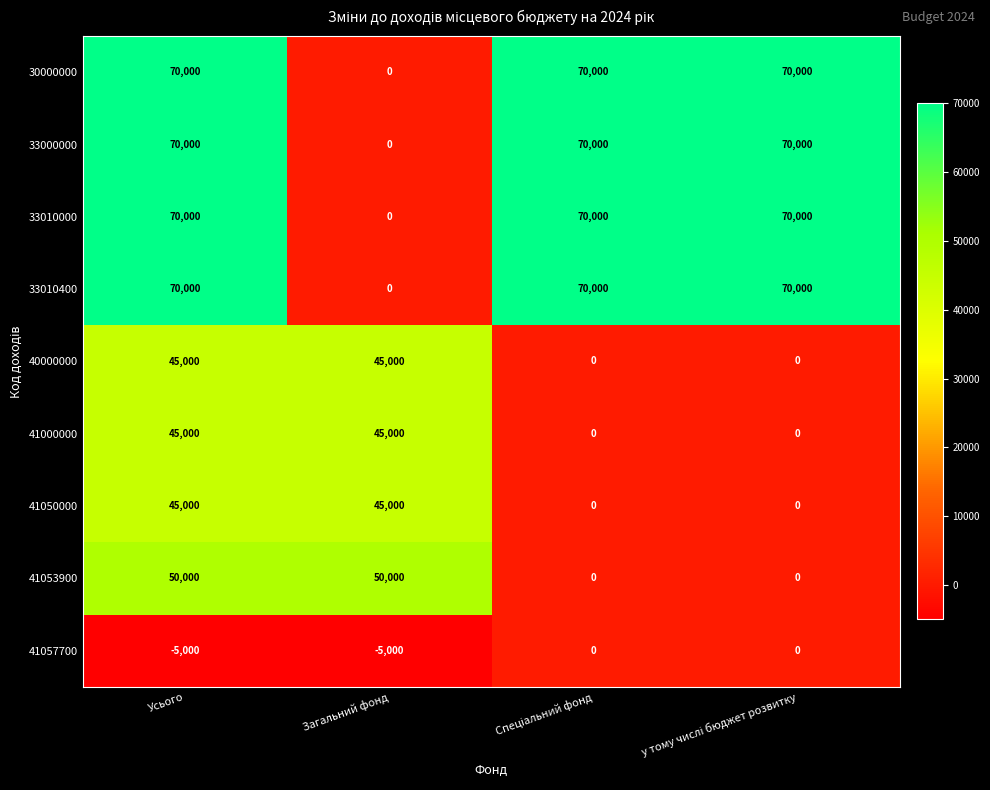

What is the approximate value of 41000000 at Усього?

45000